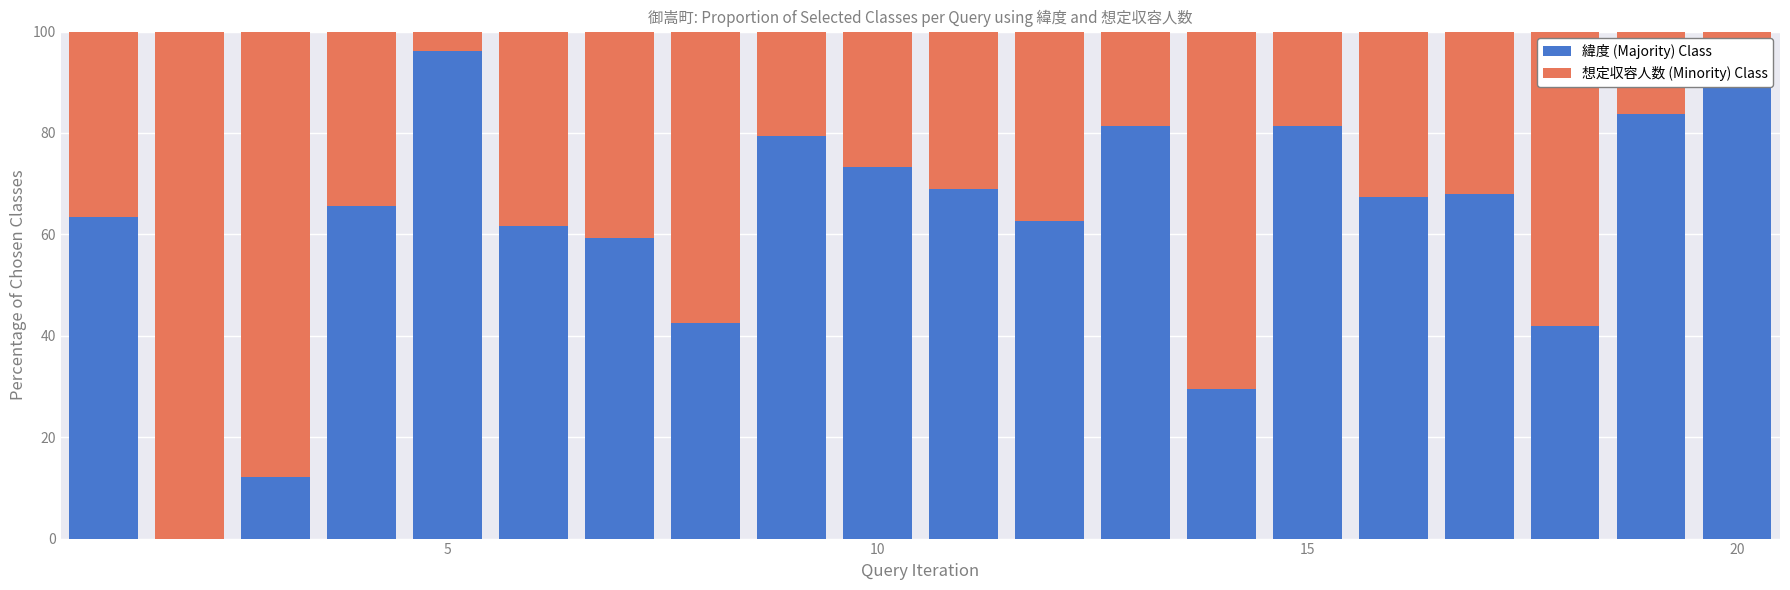

Are the bars grouped side by side (vs. stacked)?

No